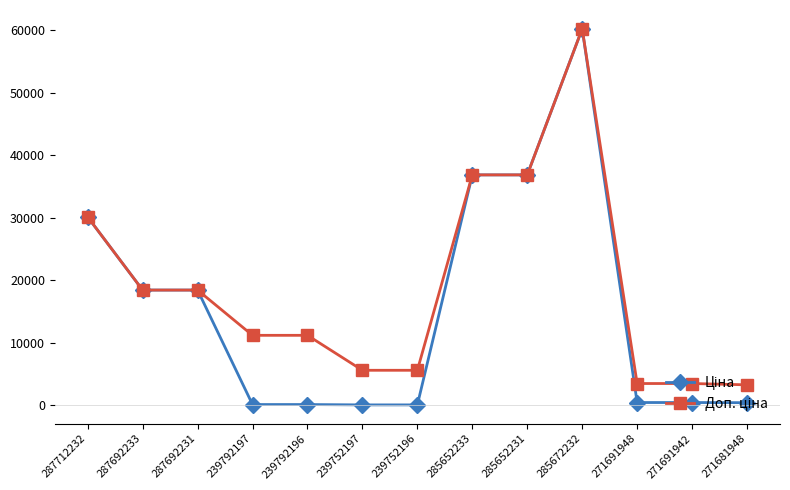

At how many categories does at least one series exceed 14163?

6